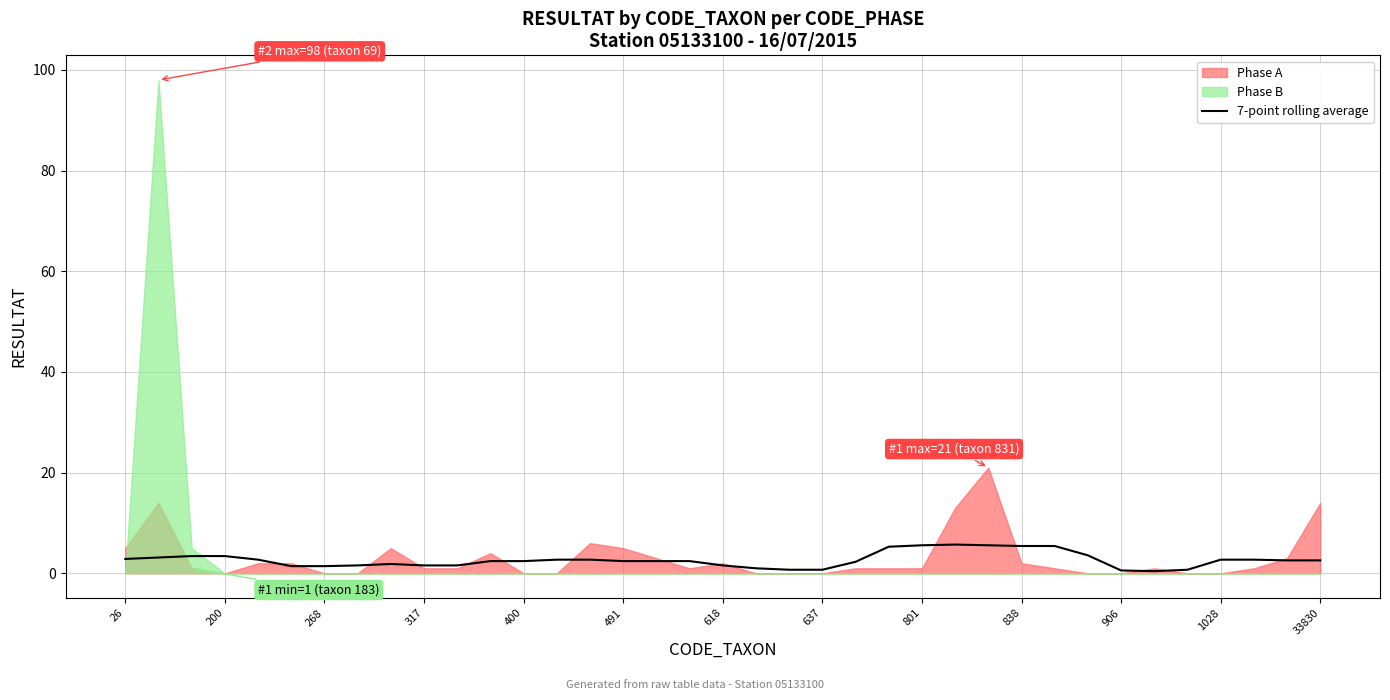

What is the highest value of the 7-point rolling average series?

5.7